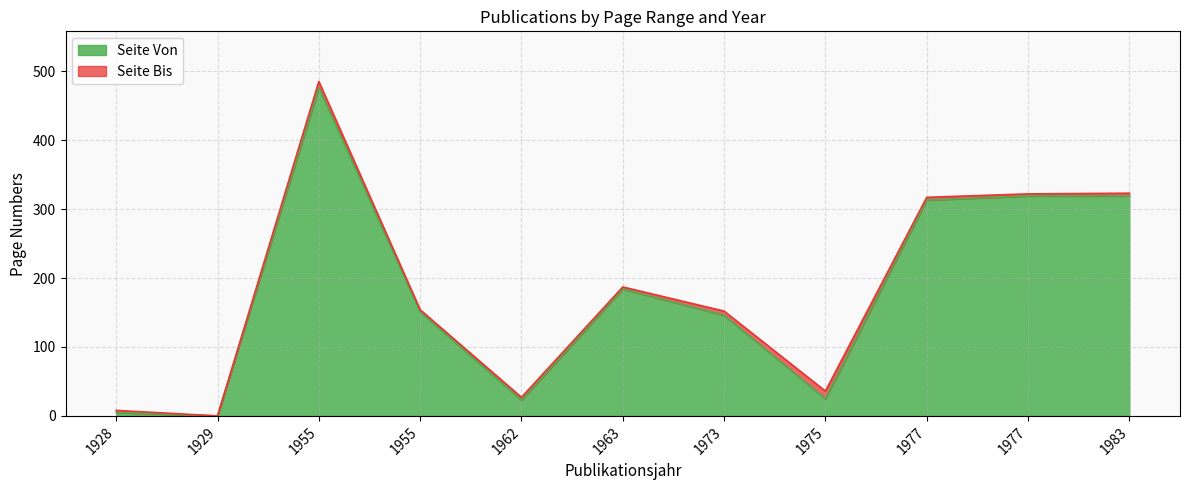

True or false: Seite Bis and Seite Von intersect in this chart.

False